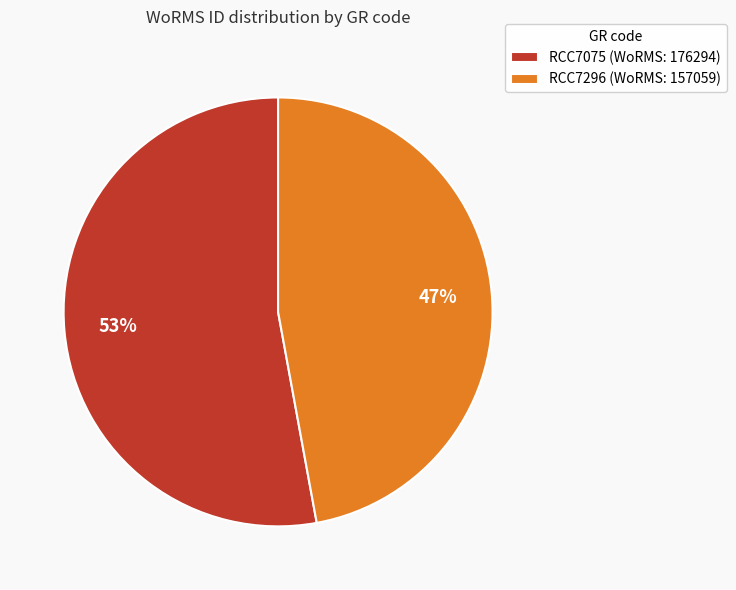

How many slices are in this pie chart?

2